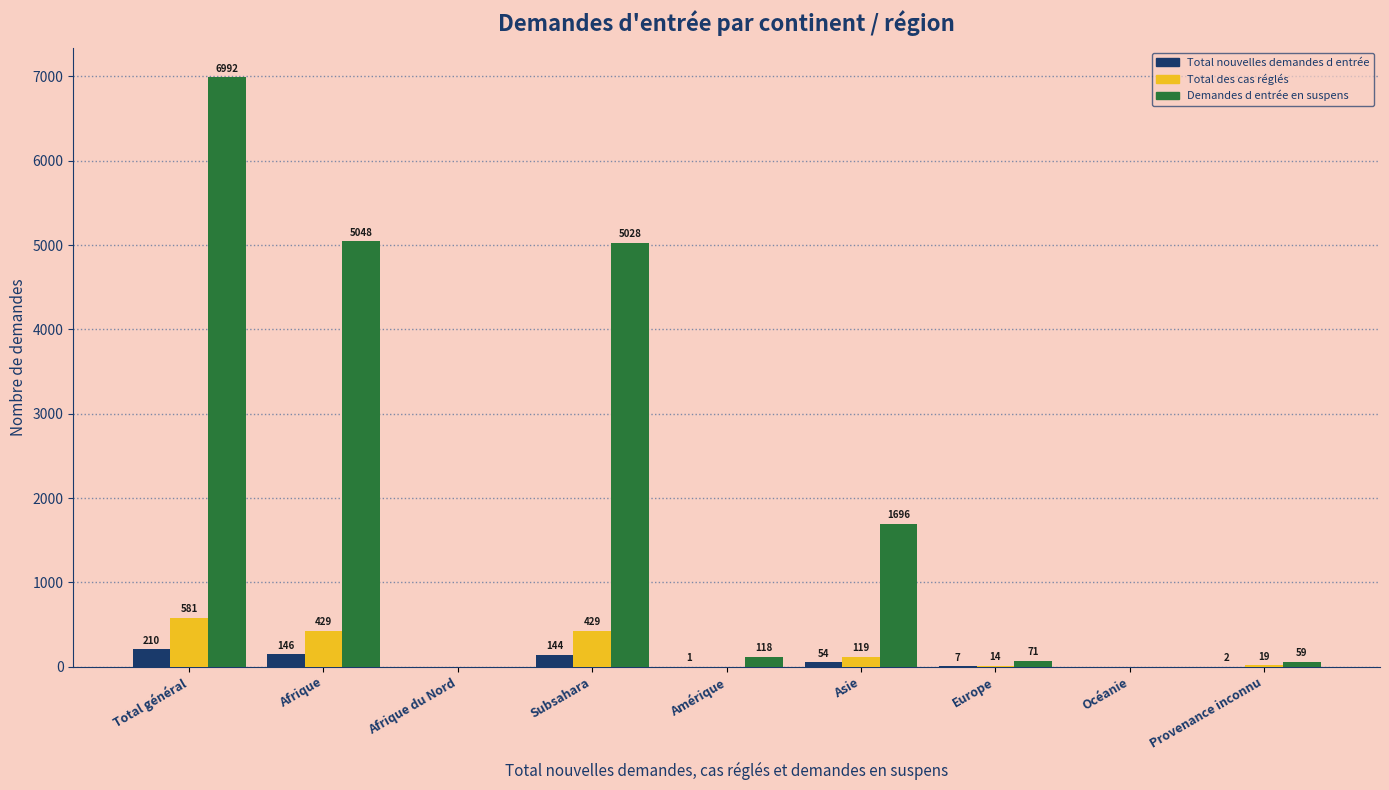

Reading left to right, what are all the values shown in this chart?

Total nouvelles demandes d entrée: Total général=210	Afrique=146	Afrique du Nord=0	Subsahara=144	Amérique=1	Asie=54	Europe=7	Océanie=0	Provenance inconnu=2
Total des cas réglés: Total général=581	Afrique=429	Afrique du Nord=0	Subsahara=429	Amérique=0	Asie=119	Europe=14	Océanie=0	Provenance inconnu=19
Demandes d entrée en suspens: Total général=6992	Afrique=5048	Afrique du Nord=0	Subsahara=5028	Amérique=118	Asie=1696	Europe=71	Océanie=0	Provenance inconnu=59